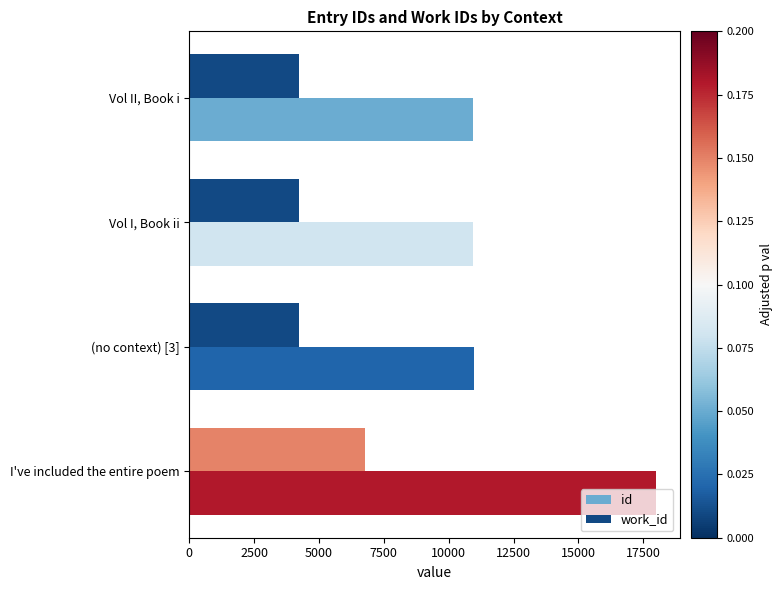

What is the minimum value for work_id?

4211